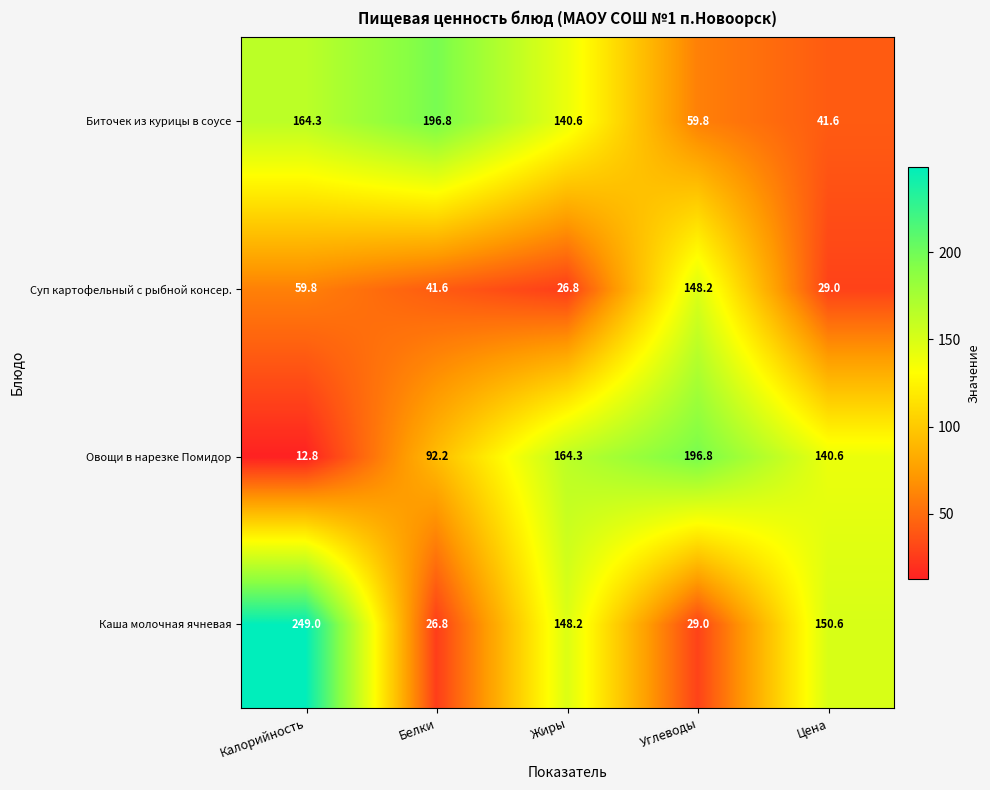

What value does the Овощи в нарезке Помидор series have at Жиры?

164.3